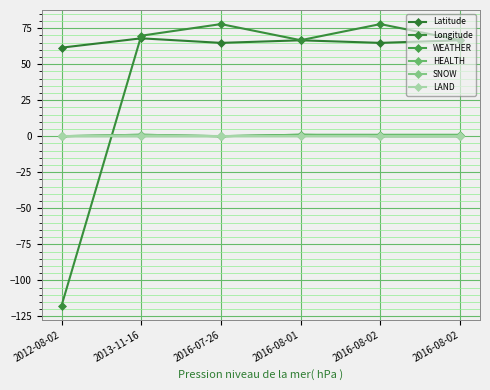

Reading left to right, extract all data points from this chart.

Latitude: 2012-08-02=61.4	2013-11-16=67.9	2016-07-26=64.7	2016-08-01=66.5	2016-08-02=64.7	2016-08-02=66.5
Longitude: 2012-08-02=-117.6	2013-11-16=69.7	2016-07-26=77.8	2016-08-01=66.6	2016-08-02=77.8	2016-08-02=66.6
WEATHER: 2012-08-02=0.0	2013-11-16=1.0	2016-07-26=0.0	2016-08-01=1.0	2016-08-02=0.0	2016-08-02=0.0
HEALTH: 2012-08-02=0.0	2013-11-16=0.0	2016-07-26=0.0	2016-08-01=1.0	2016-08-02=1.0	2016-08-02=1.0
SNOW: 2012-08-02=0.0	2013-11-16=1.0	2016-07-26=0.0	2016-08-01=0.0	2016-08-02=0.0	2016-08-02=0.0
LAND: 2012-08-02=0.0	2013-11-16=0.0	2016-07-26=0.0	2016-08-01=0.0	2016-08-02=0.0	2016-08-02=0.0